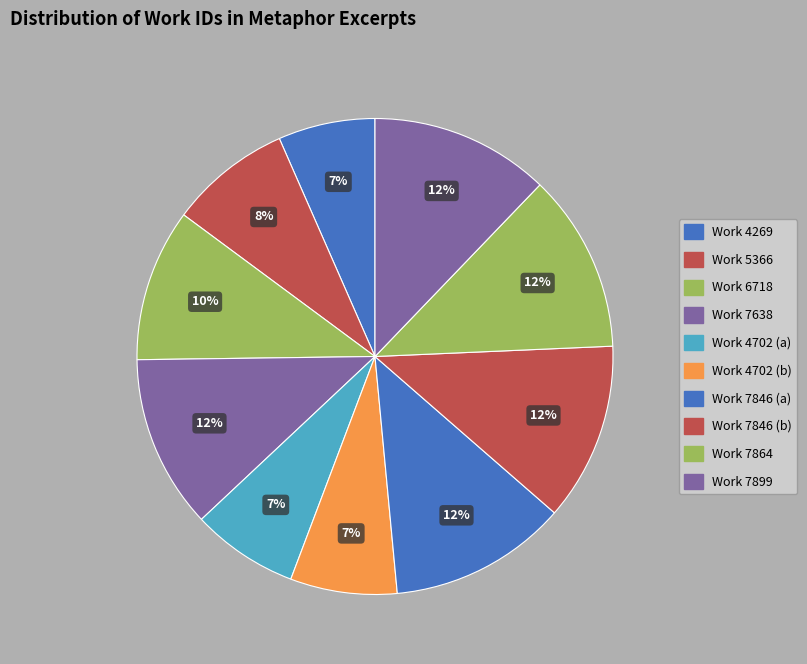

How many segments does this pie chart have?

10